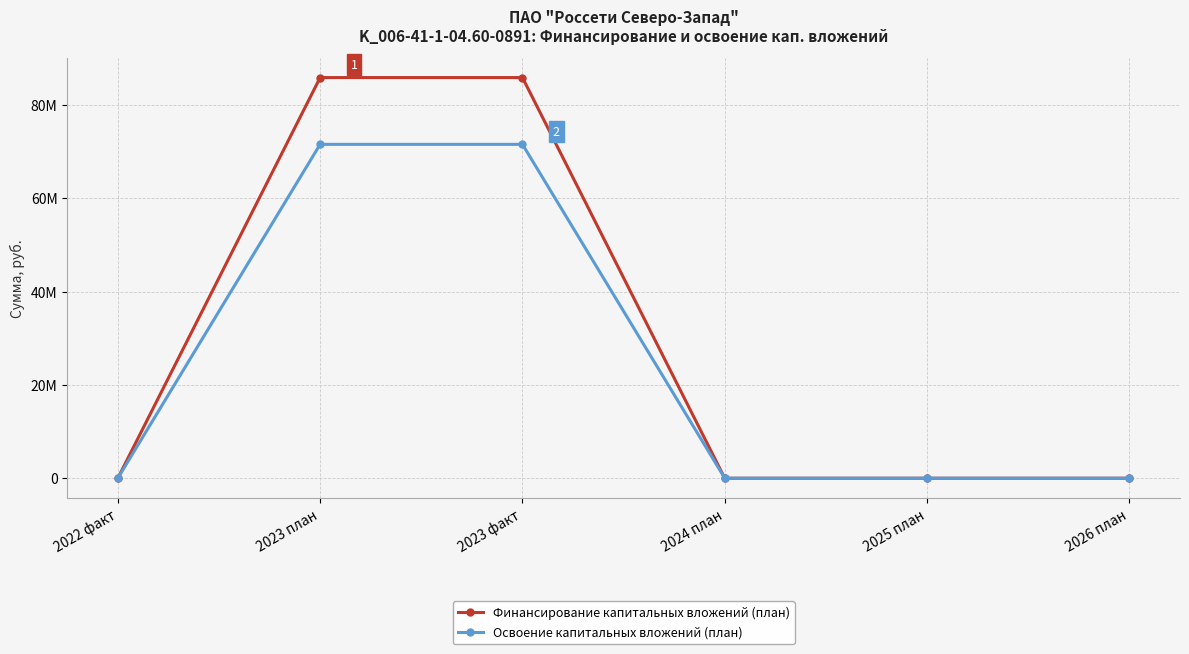

Is this an area chart (filled region under the line)?

No